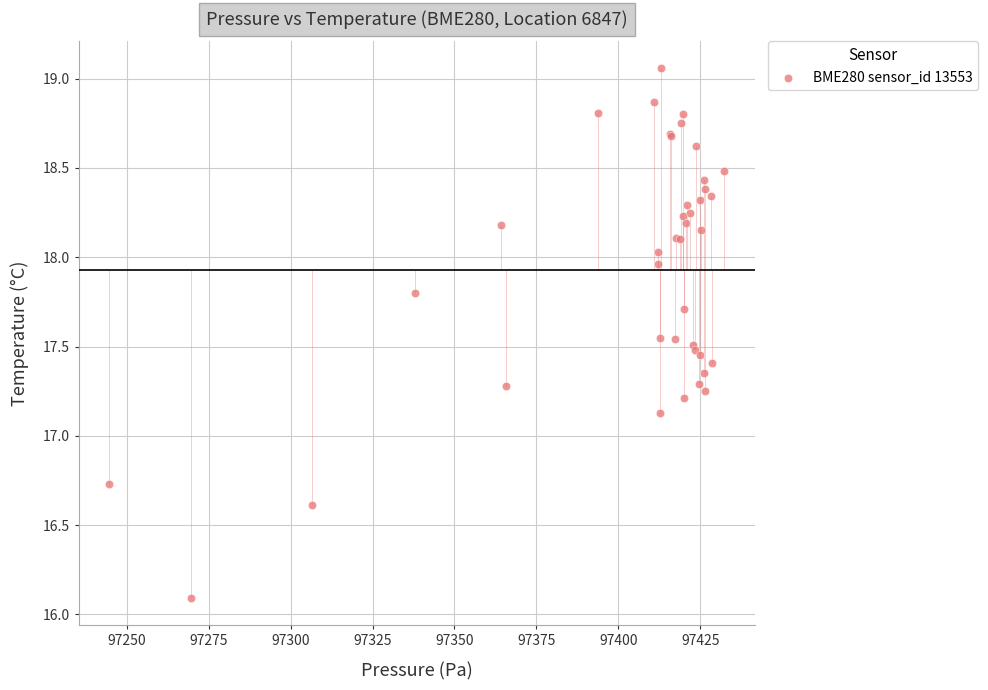

What Y value in the scatter plot is closest to 17?

17.1